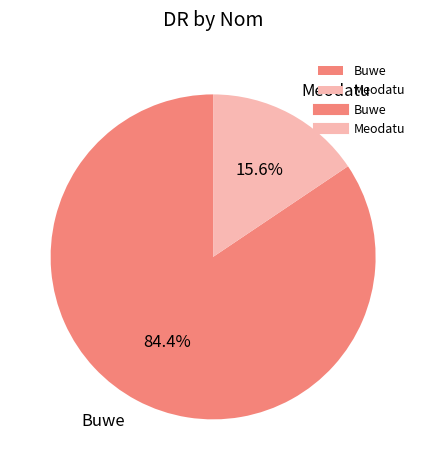

Rank the categories by value from highest to lowest.

Buwe, Meodatu